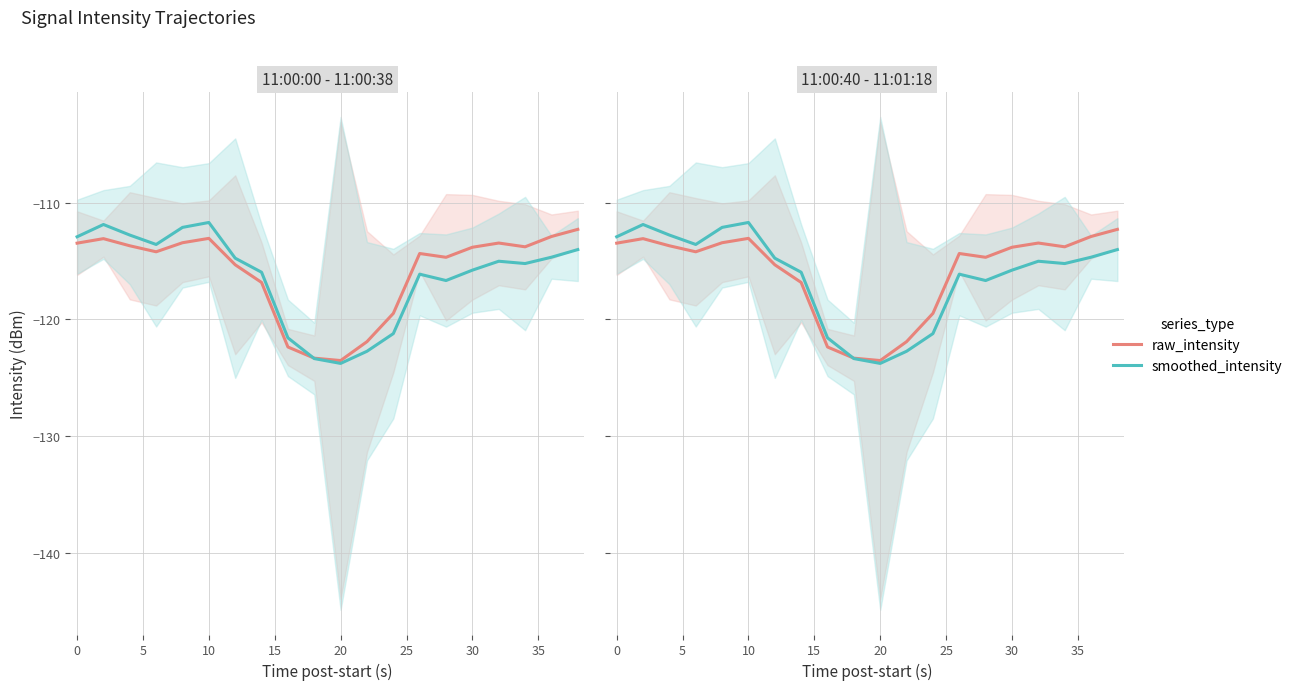

True or false: smoothed_intensity has more than 1 points higher than both neighbors.

True